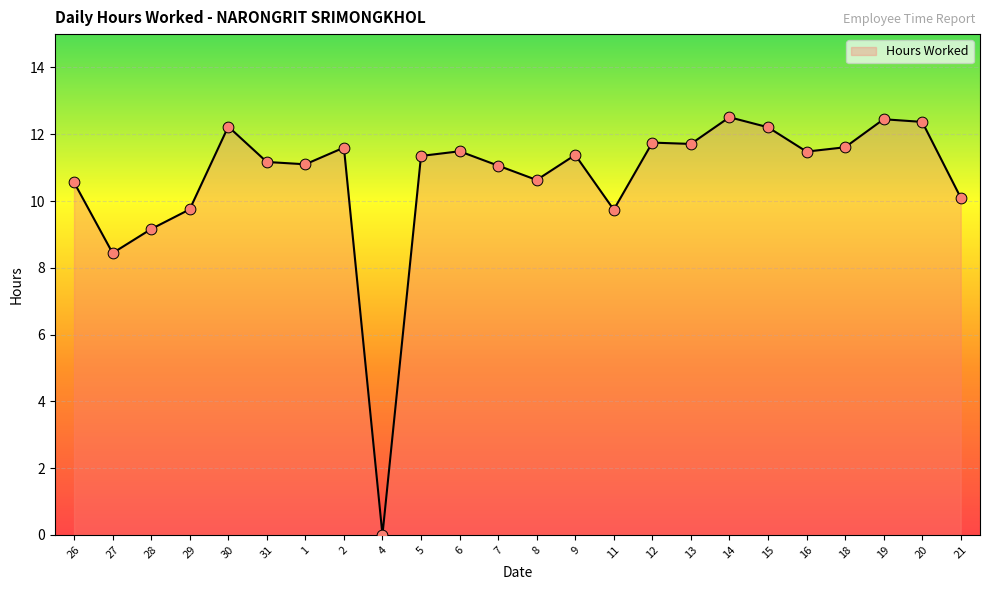

Approximately how many times larger is the value at 31 compared to 21?

1.1